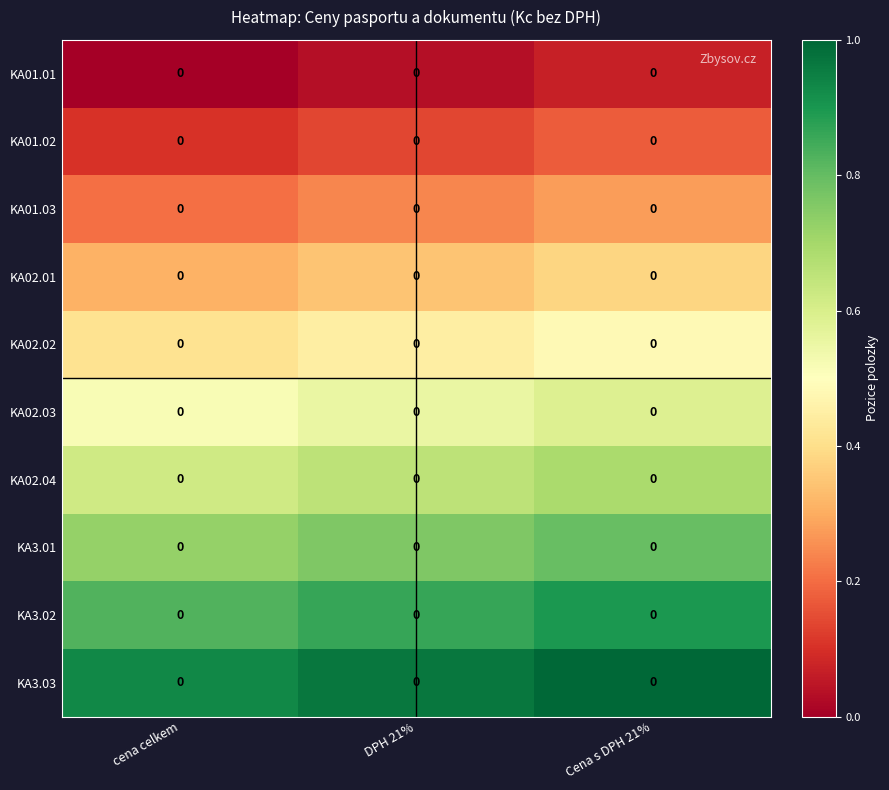

Which category has the highest value across all series?

Cena s DPH 21%